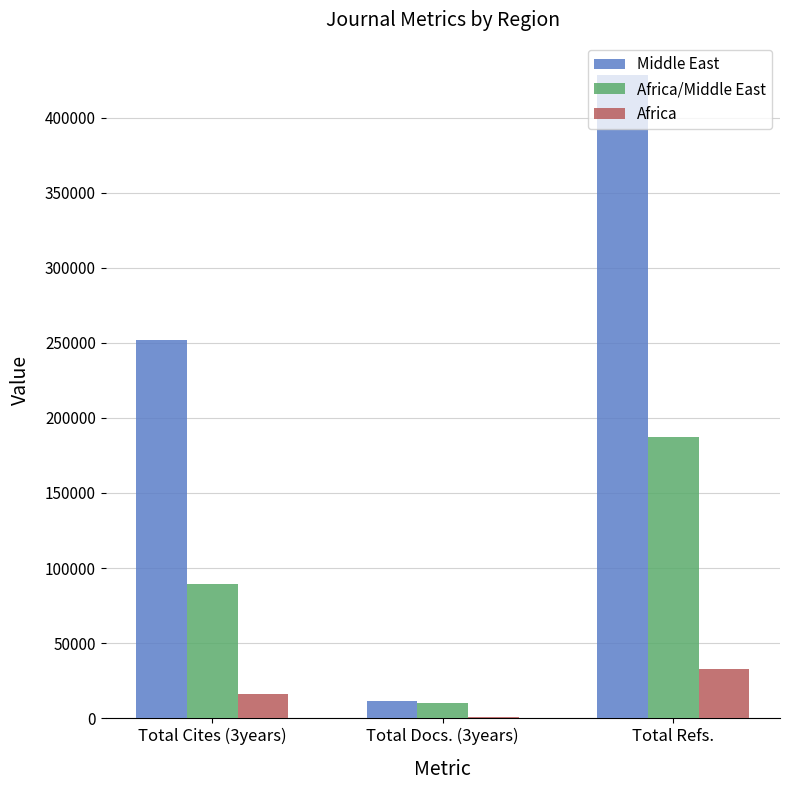

Count the Africa values in the range 900 to 32450.

3